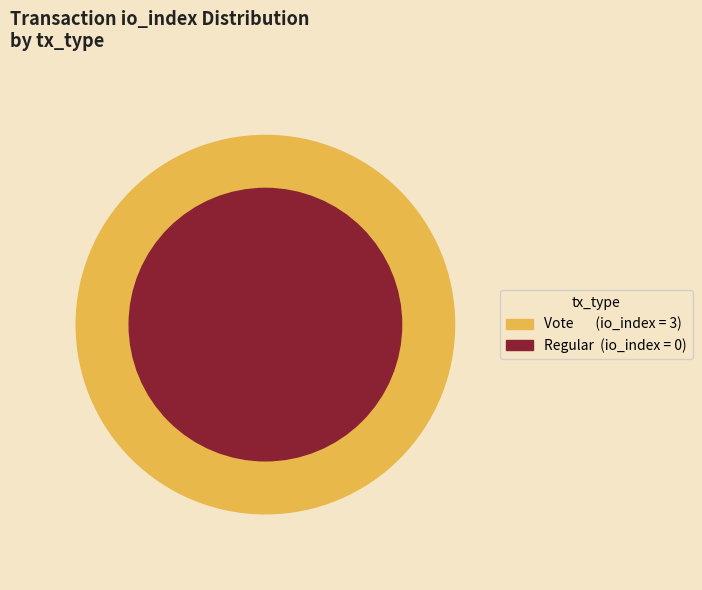

Combined, what portion of the pie is Vote (io_index=3) and Regular (io_index=0)?

100.0%